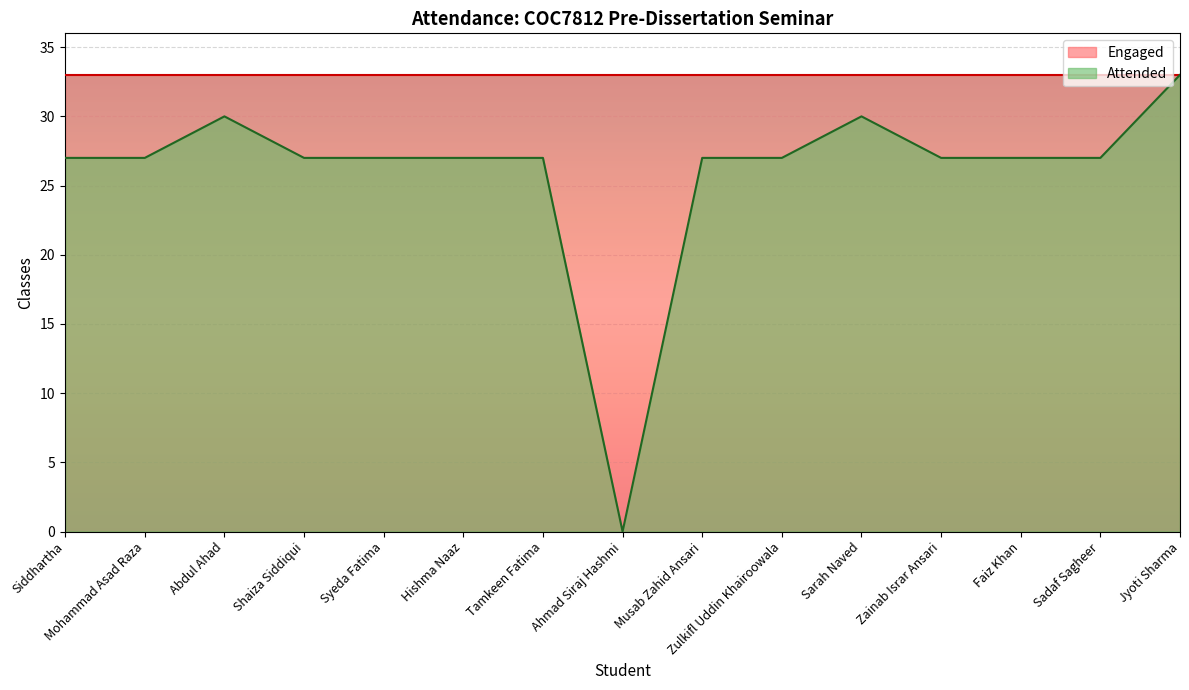

At which category does the data reach its first local valley?

Ahmad Siraj Hashmi